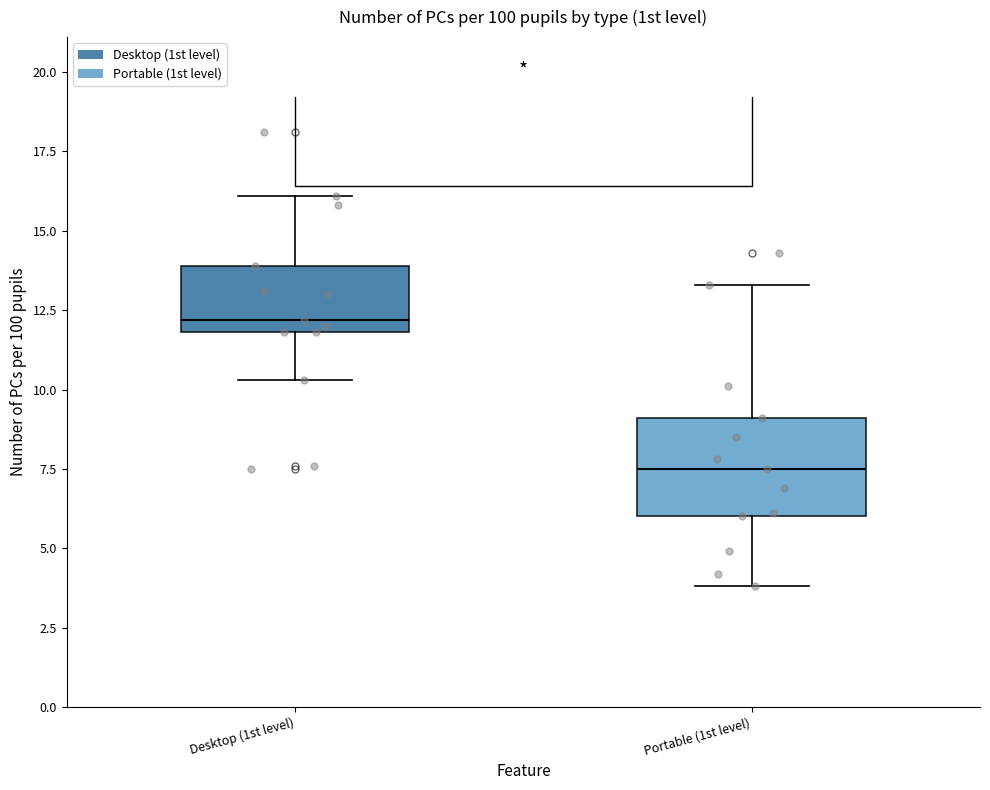

Which box's median line is the highest?

Desktop (1st level)